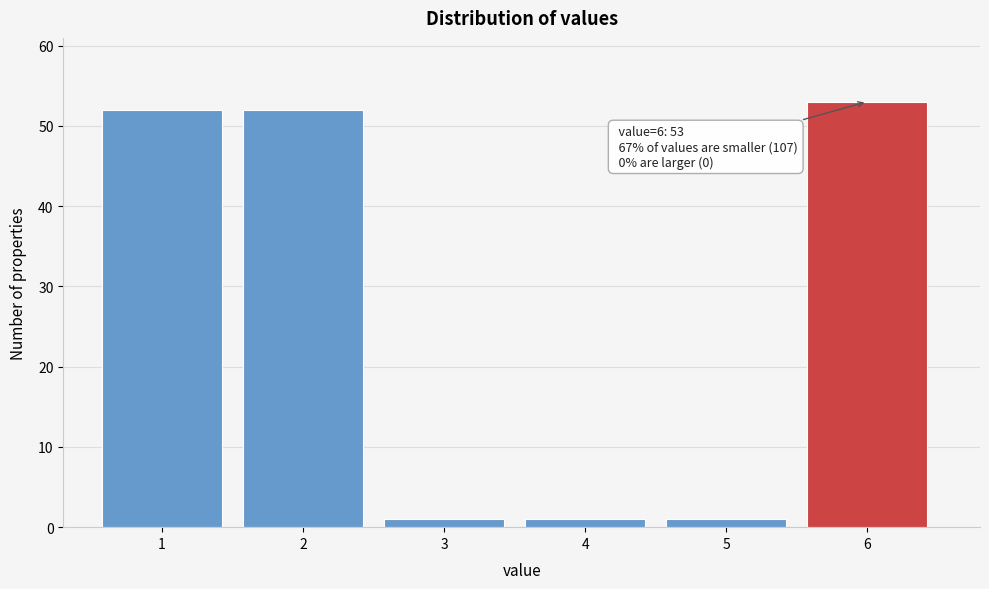

Reading left to right, list all the values displayed in this chart.

52	52	1	1	1	53